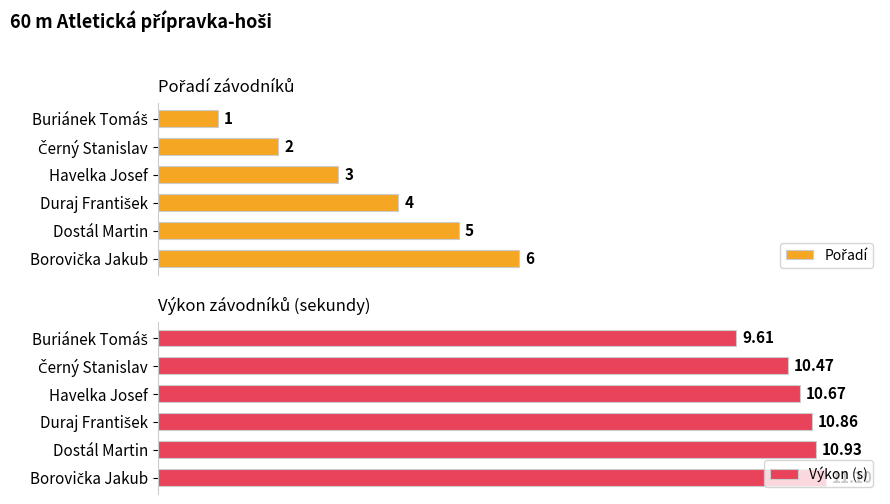

What is the total value across all series at Havelka Josef?

13.7